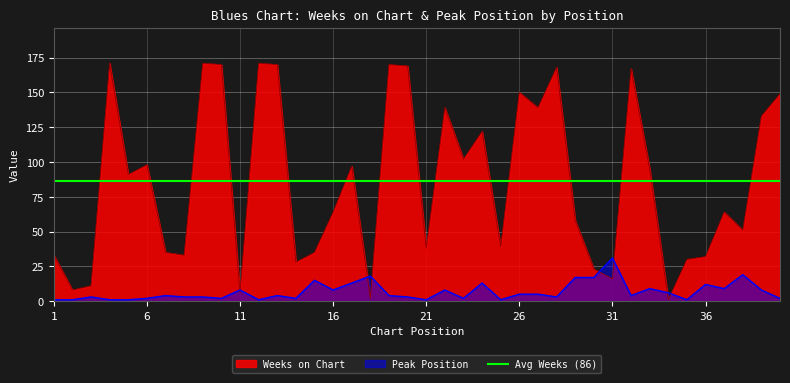

Does the chart display data point markers on the line(s)?

No